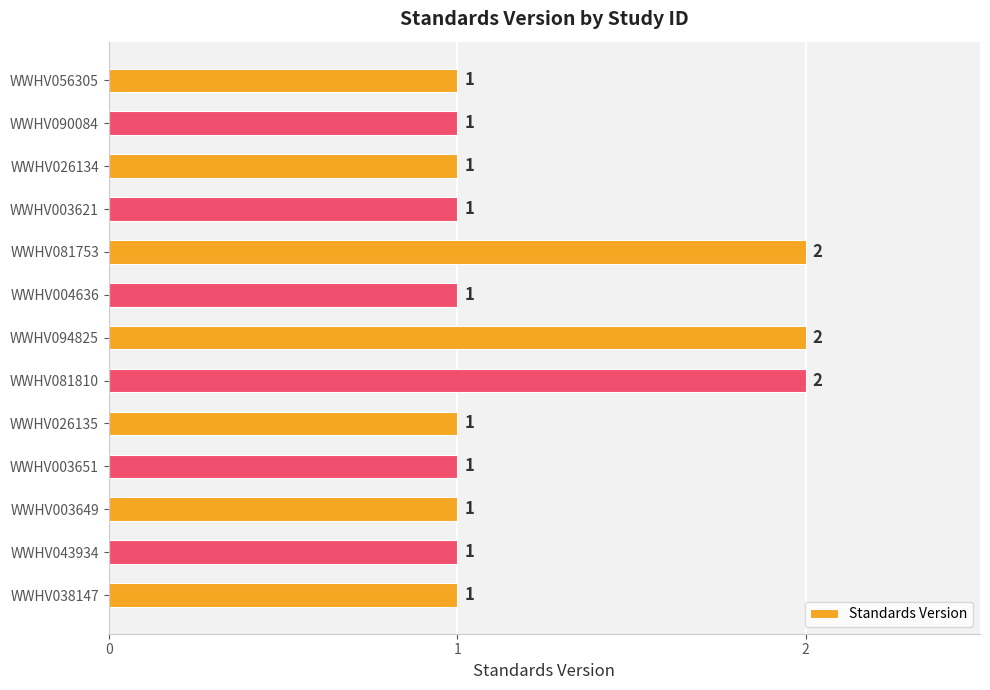

The value at WWHV094825 is 2. True or false?

True